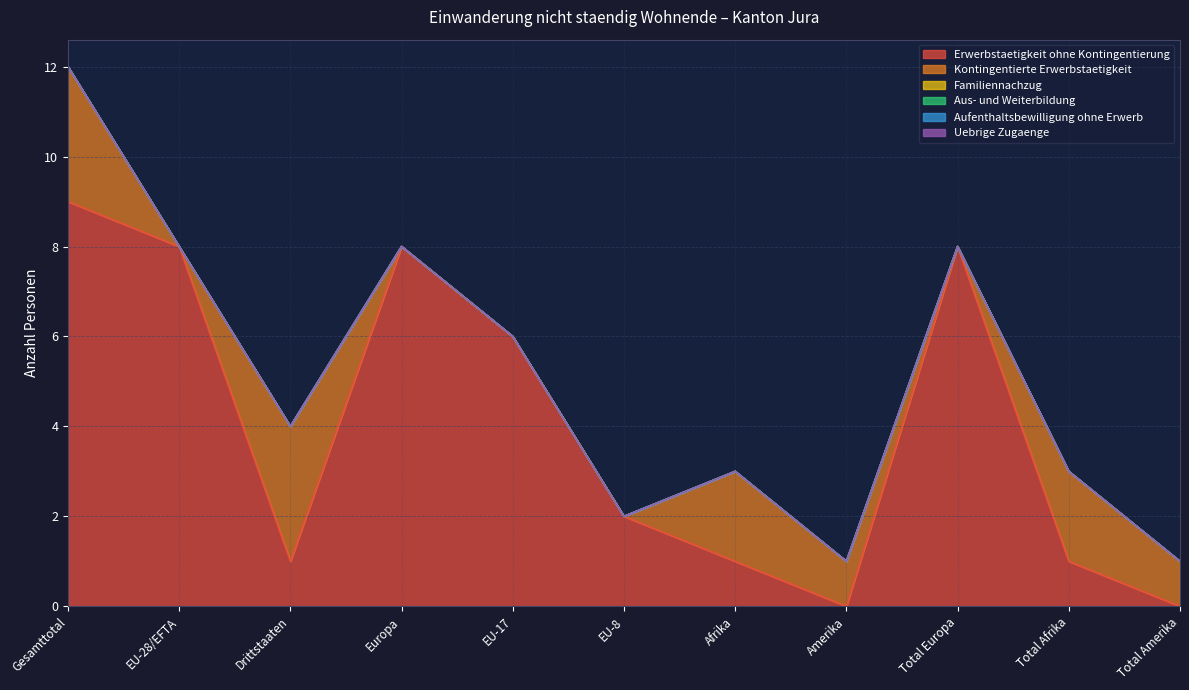

Does the chart display data point markers on the line(s)?

No